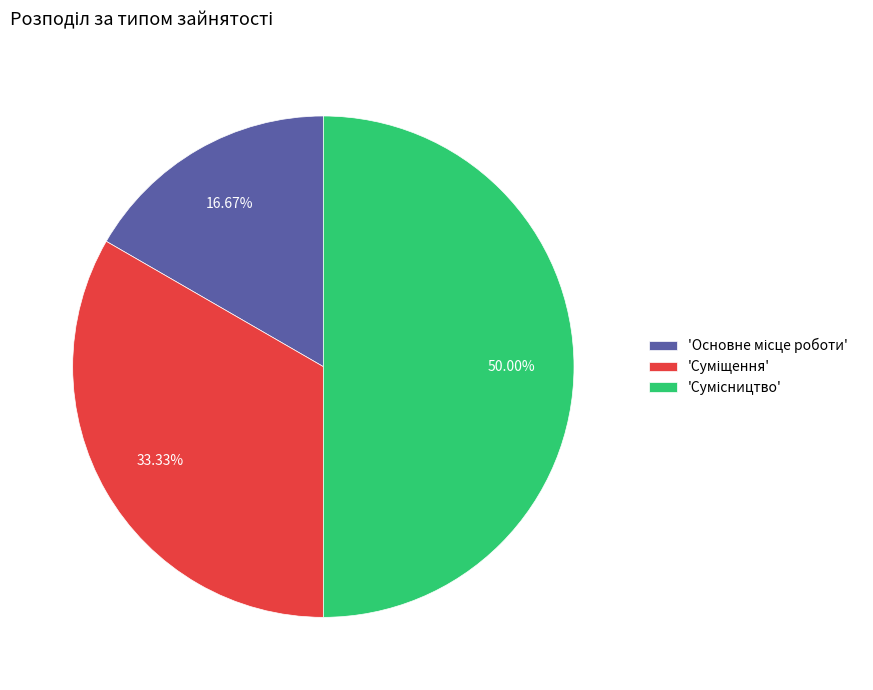

How many slices are in this pie chart?

3